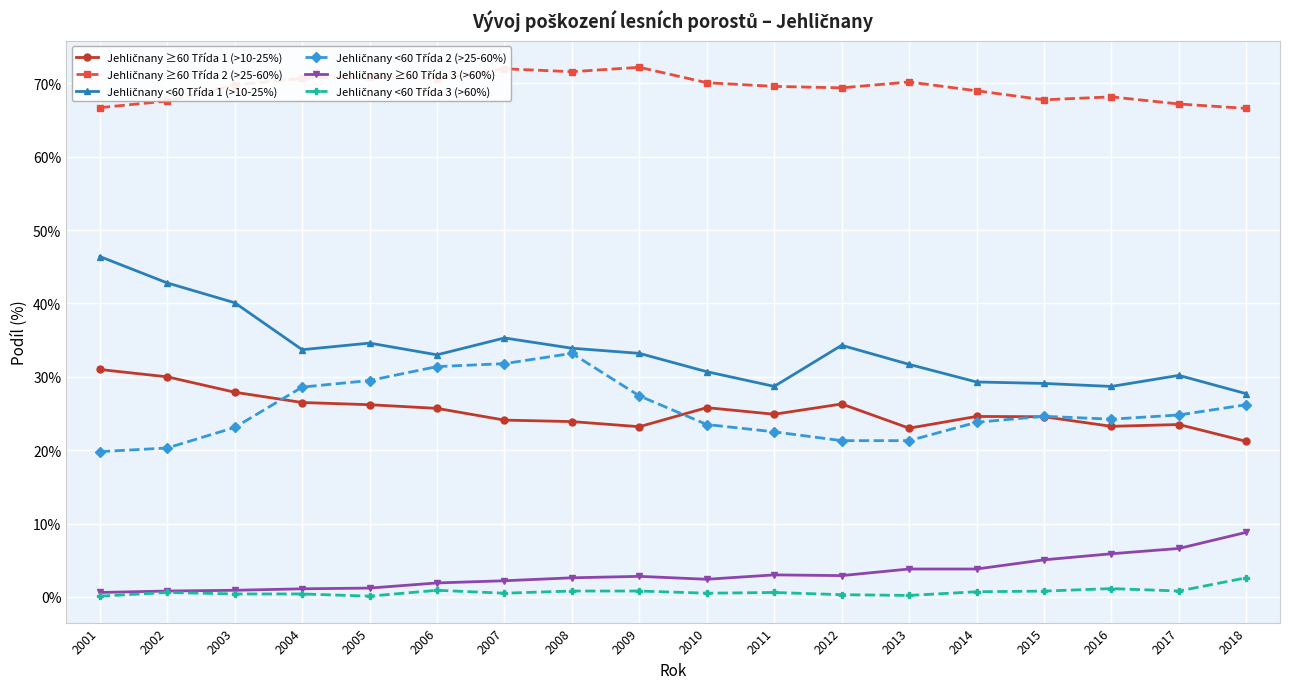

What is the greatest value displayed?

72.2